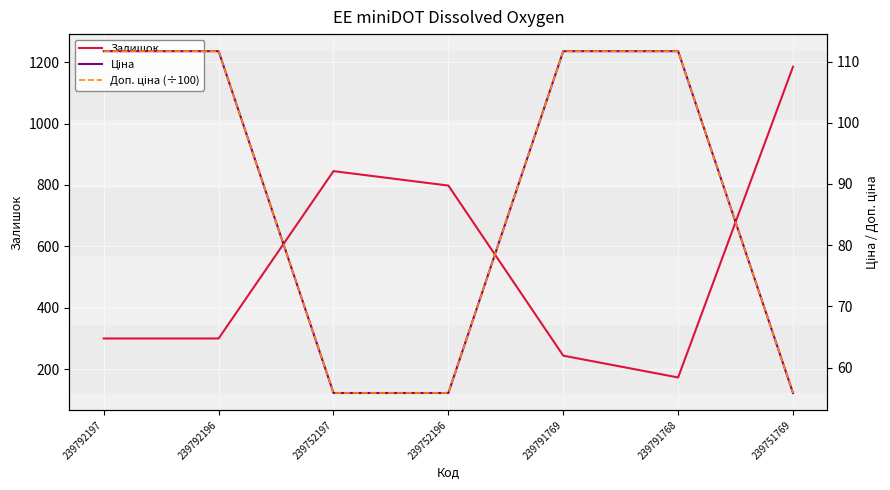

At how many categories does at least one series exceed 508?

3